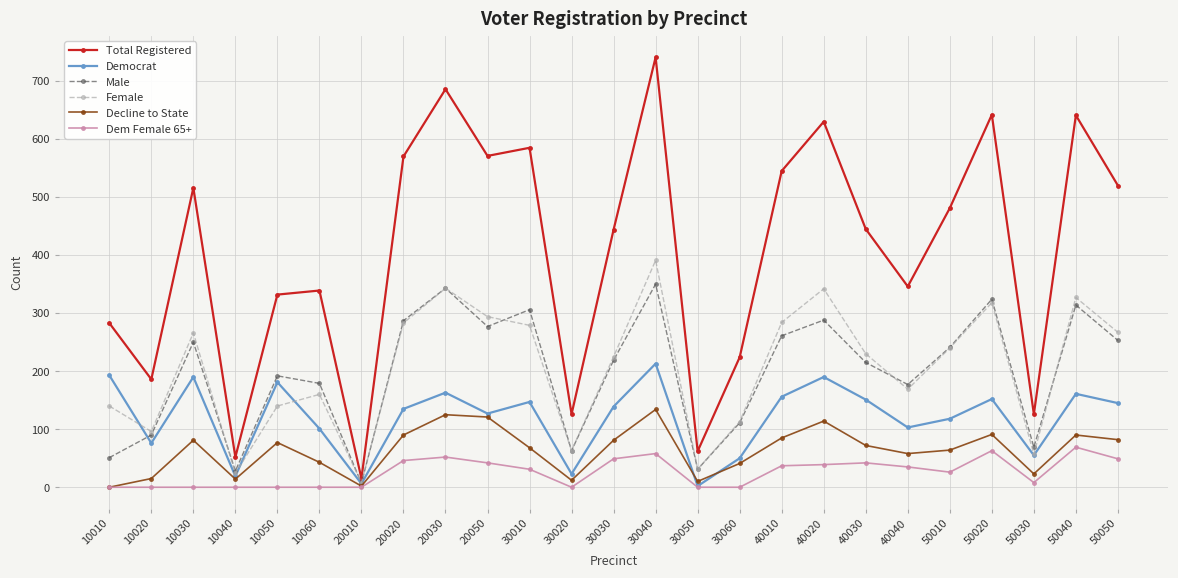

What is the value of the Democrat point at the 21st from the left?

118